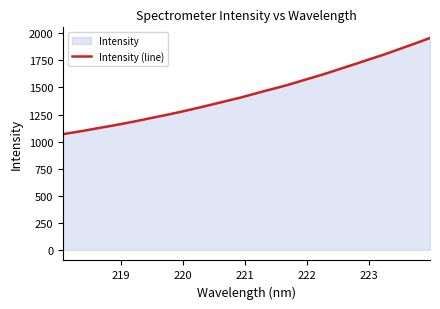

What is the smallest value displayed?

1069.1